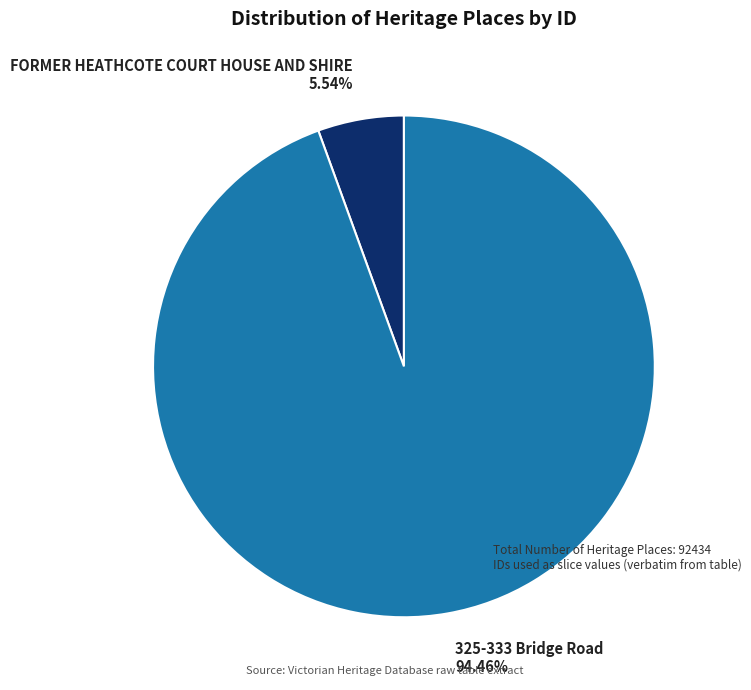

To the nearest percent, what is the difference between the FORMER HEATHCOTE COURT HOUSE AND SHIRE and 325-333 Bridge Road slice percentages?

89%